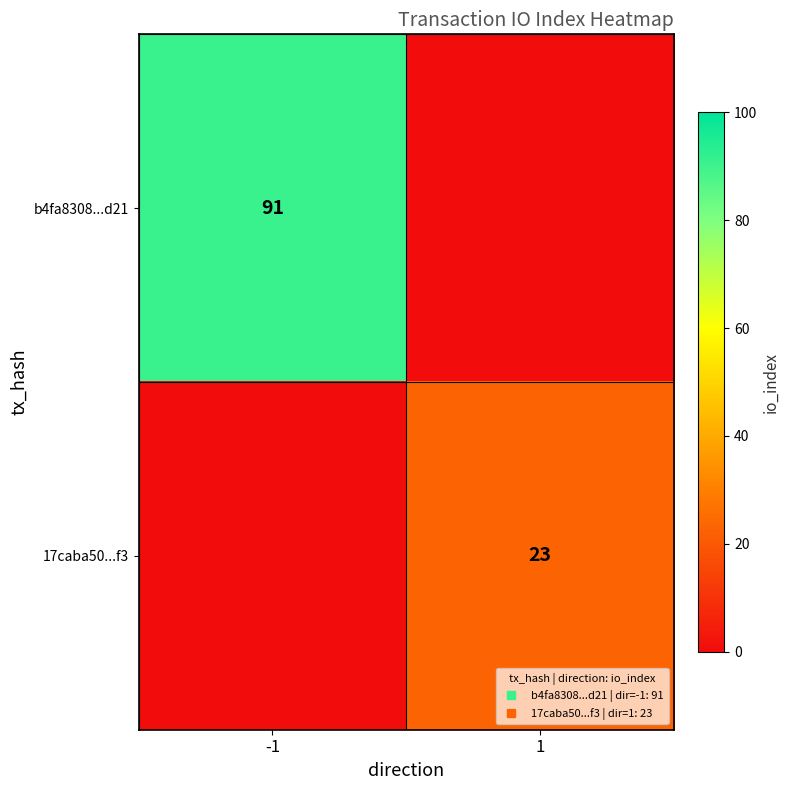

The value of 17caba50...f3 at -1 is 10. True or false?

False